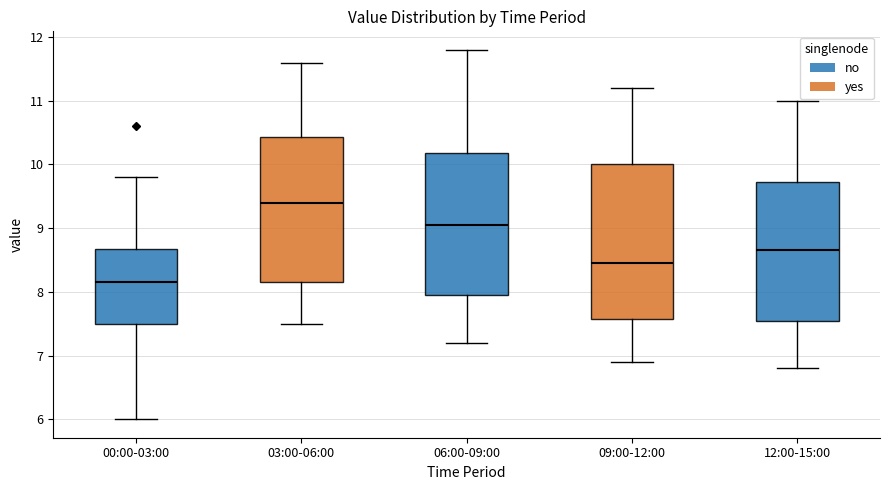

Comparing the boxes themselves (not the whiskers), which one is the tallest?

09:00-12:00